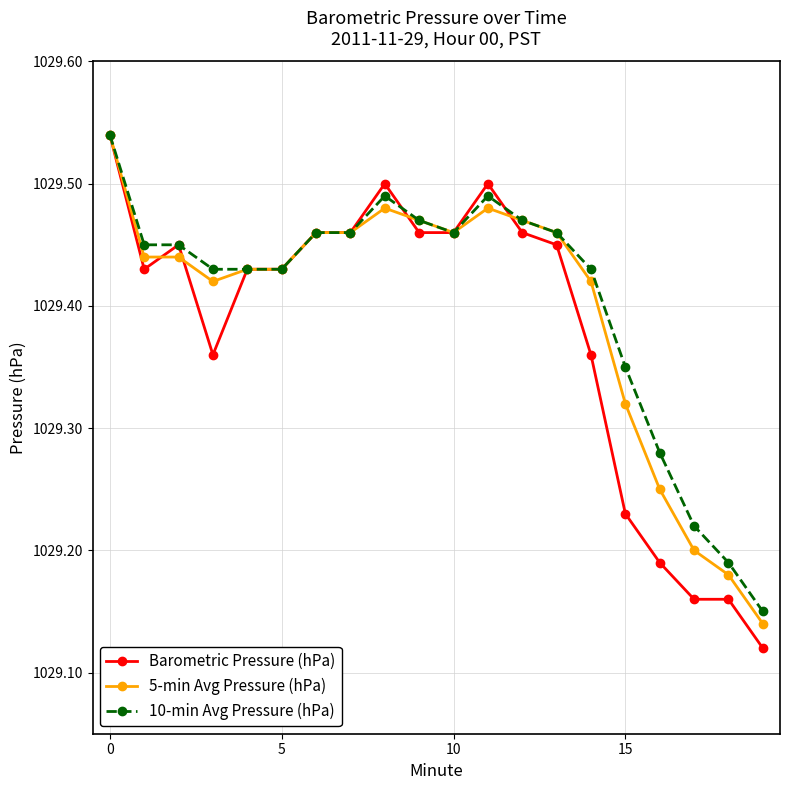

How many 5-min Avg Pressure (hPa) values are between 1029 and 1030?

20